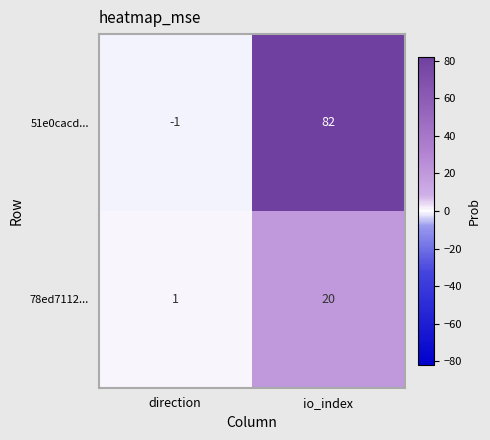

What is the difference between the maximum and minimum values in the 78ed7112... series?

19